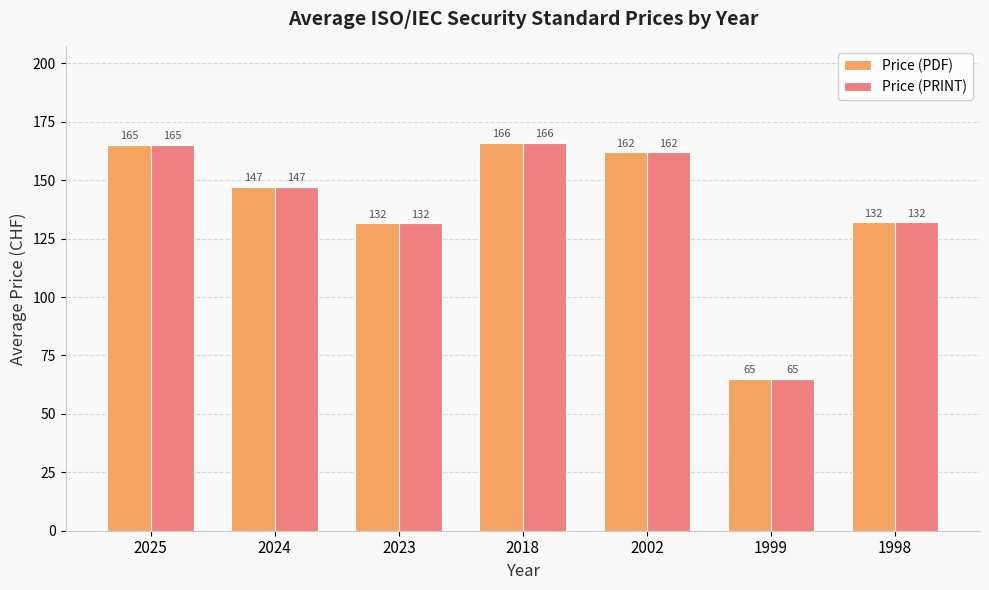

Is the value of Price (PRINT) at 2025 greater than the value of Price (PDF) at 2023?

Yes